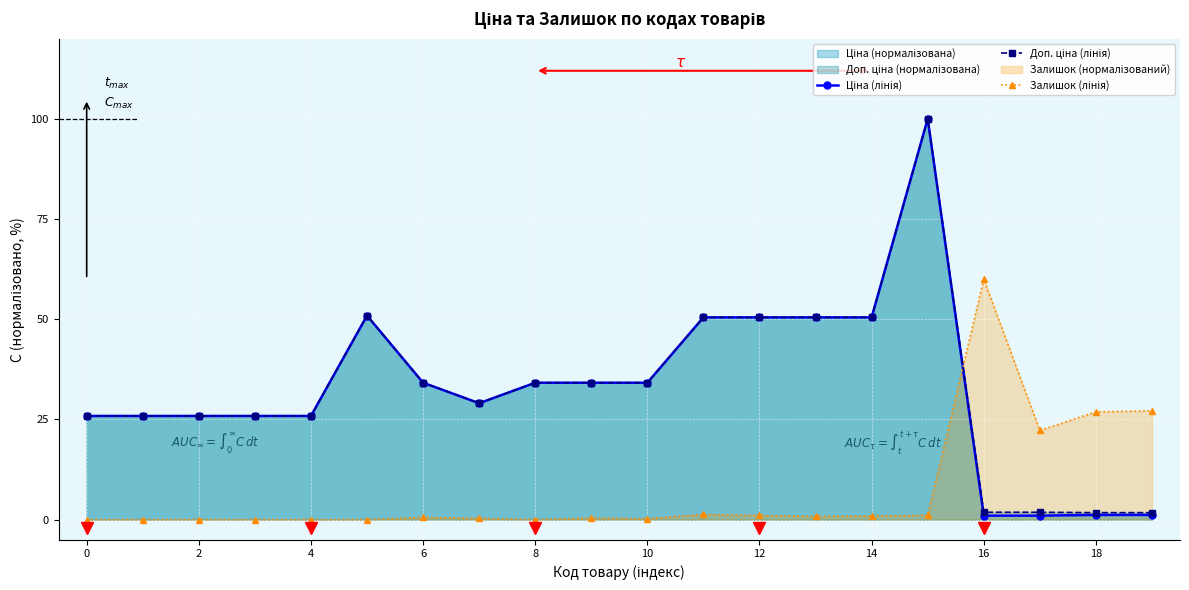

Reading left to right, transcribe all the data shown in this chart.

Ціна (лінія): 25.9	25.9	25.9	25.9	25.9	50.9	34.2	29.1	34.2	34.2	34.2	50.5	50.5	50.5	50.5	100.0	1.0	1.0	1.2	1.2
Доп. ціна (лінія): 25.9	25.9	25.9	25.9	25.9	50.9	34.2	29.1	34.2	34.2	34.2	50.5	50.5	50.5	50.5	100.0	1.9	1.9	1.8	1.8
Залишок (лінія): 0.0	0.0	0.0	0.0	0.0	0.0	0.6	0.3	0.0	0.4	0.2	1.3	1.1	0.8	0.9	1.1	60.0	22.3	26.9	27.1